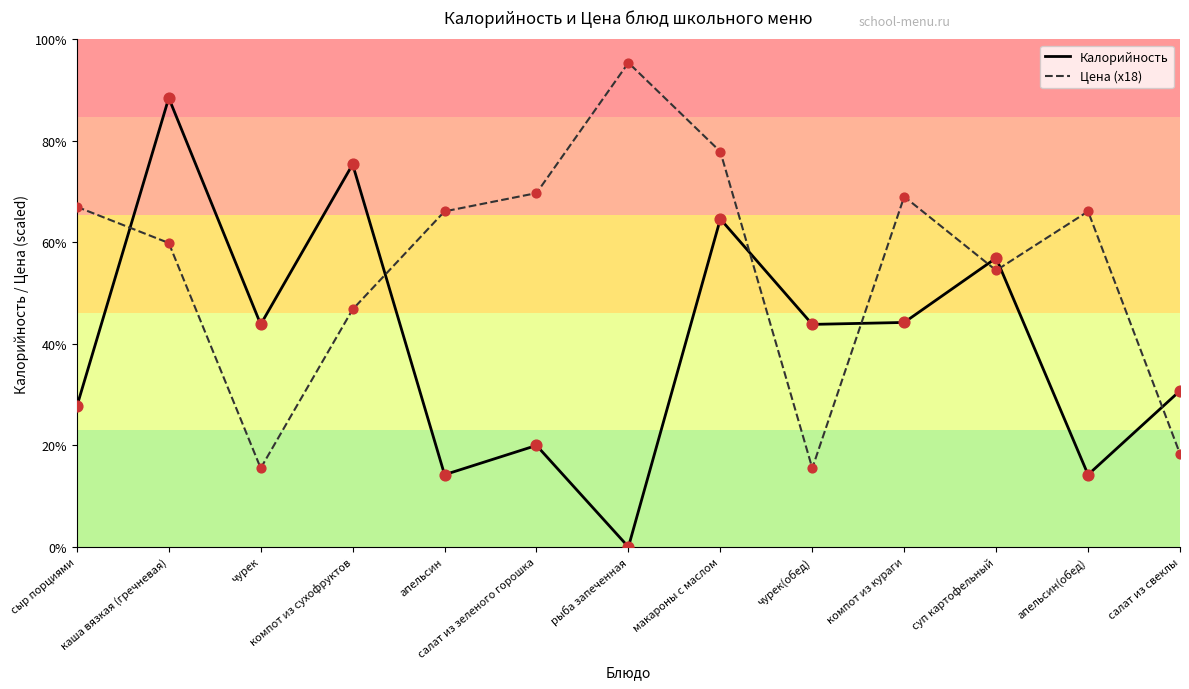

What is the total value across all series at каша вязкая (гречневая)?

385.7